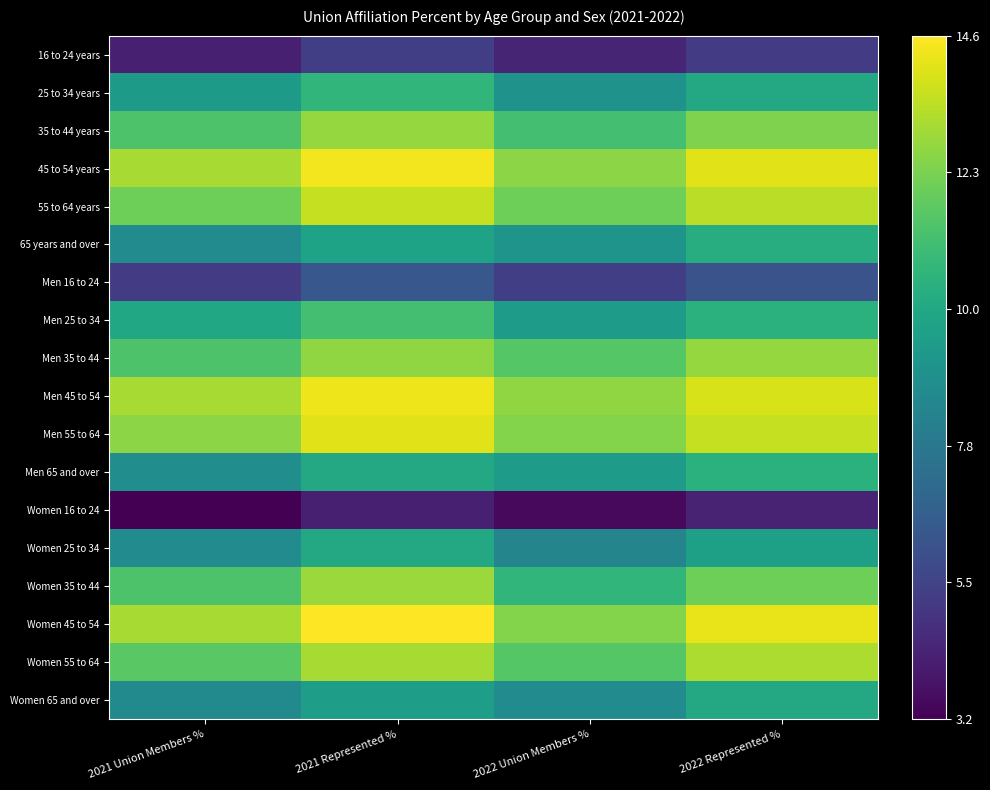

Reading left to right, what are all the values shown in this chart?

16 to 24 years: 2021 Union Members %=0.1	2021 Represented %=0.2	2022 Union Members %=0.1	2022 Represented %=0.2
25 to 34 years: 2021 Union Members %=0.5	2021 Represented %=0.7	2022 Union Members %=0.5	2022 Represented %=0.6
35 to 44 years: 2021 Union Members %=0.7	2021 Represented %=0.8	2022 Union Members %=0.7	2022 Represented %=0.8
45 to 54 years: 2021 Union Members %=0.9	2021 Represented %=1.0	2022 Union Members %=0.8	2022 Represented %=1.0
55 to 64 years: 2021 Union Members %=0.8	2021 Represented %=0.9	2022 Union Members %=0.8	2022 Represented %=0.9
65 years and over: 2021 Union Members %=0.5	2021 Represented %=0.6	2022 Union Members %=0.5	2022 Represented %=0.6
Men 16 to 24: 2021 Union Members %=0.2	2021 Represented %=0.3	2022 Union Members %=0.2	2022 Represented %=0.3
Men 25 to 34: 2021 Union Members %=0.6	2021 Represented %=0.7	2022 Union Members %=0.6	2022 Represented %=0.6
Men 35 to 44: 2021 Union Members %=0.7	2021 Represented %=0.8	2022 Union Members %=0.7	2022 Represented %=0.8
Men 45 to 54: 2021 Union Members %=0.9	2021 Represented %=1.0	2022 Union Members %=0.8	2022 Represented %=0.9
Men 55 to 64: 2021 Union Members %=0.8	2021 Represented %=1.0	2022 Union Members %=0.8	2022 Represented %=0.9
Men 65 and over: 2021 Union Members %=0.5	2021 Represented %=0.6	2022 Union Members %=0.6	2022 Represented %=0.6
Women 16 to 24: 2021 Union Members %=0.0	2021 Represented %=0.1	2022 Union Members %=0.0	2022 Represented %=0.1
Women 25 to 34: 2021 Union Members %=0.5	2021 Represented %=0.6	2022 Union Members %=0.5	2022 Represented %=0.6
Women 35 to 44: 2021 Union Members %=0.7	2021 Represented %=0.9	2022 Union Members %=0.7	2022 Represented %=0.8
Women 45 to 54: 2021 Union Members %=0.9	2021 Represented %=1.0	2022 Union Members %=0.8	2022 Represented %=1.0
Women 55 to 64: 2021 Union Members %=0.7	2021 Represented %=0.9	2022 Union Members %=0.7	2022 Represented %=0.9
Women 65 and over: 2021 Union Members %=0.5	2021 Represented %=0.6	2022 Union Members %=0.5	2022 Represented %=0.6